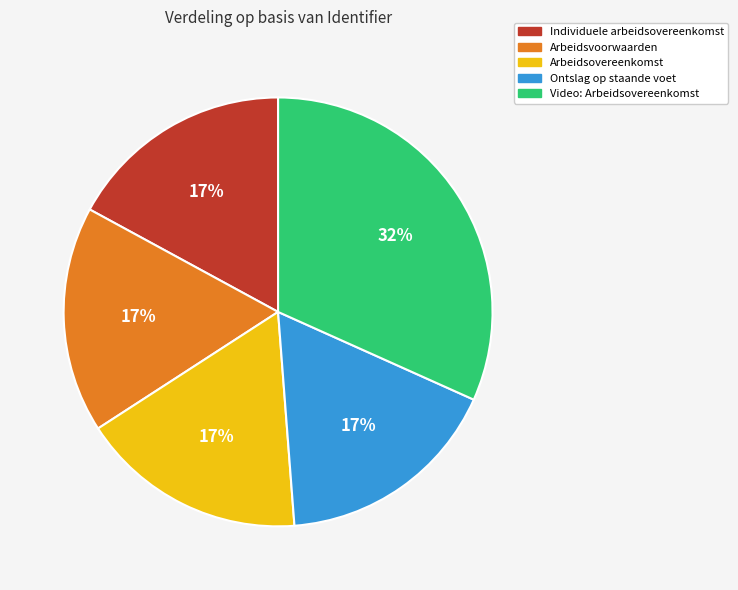

To the nearest percent, what portion does Arbeidsovereenkomst represent?

17%